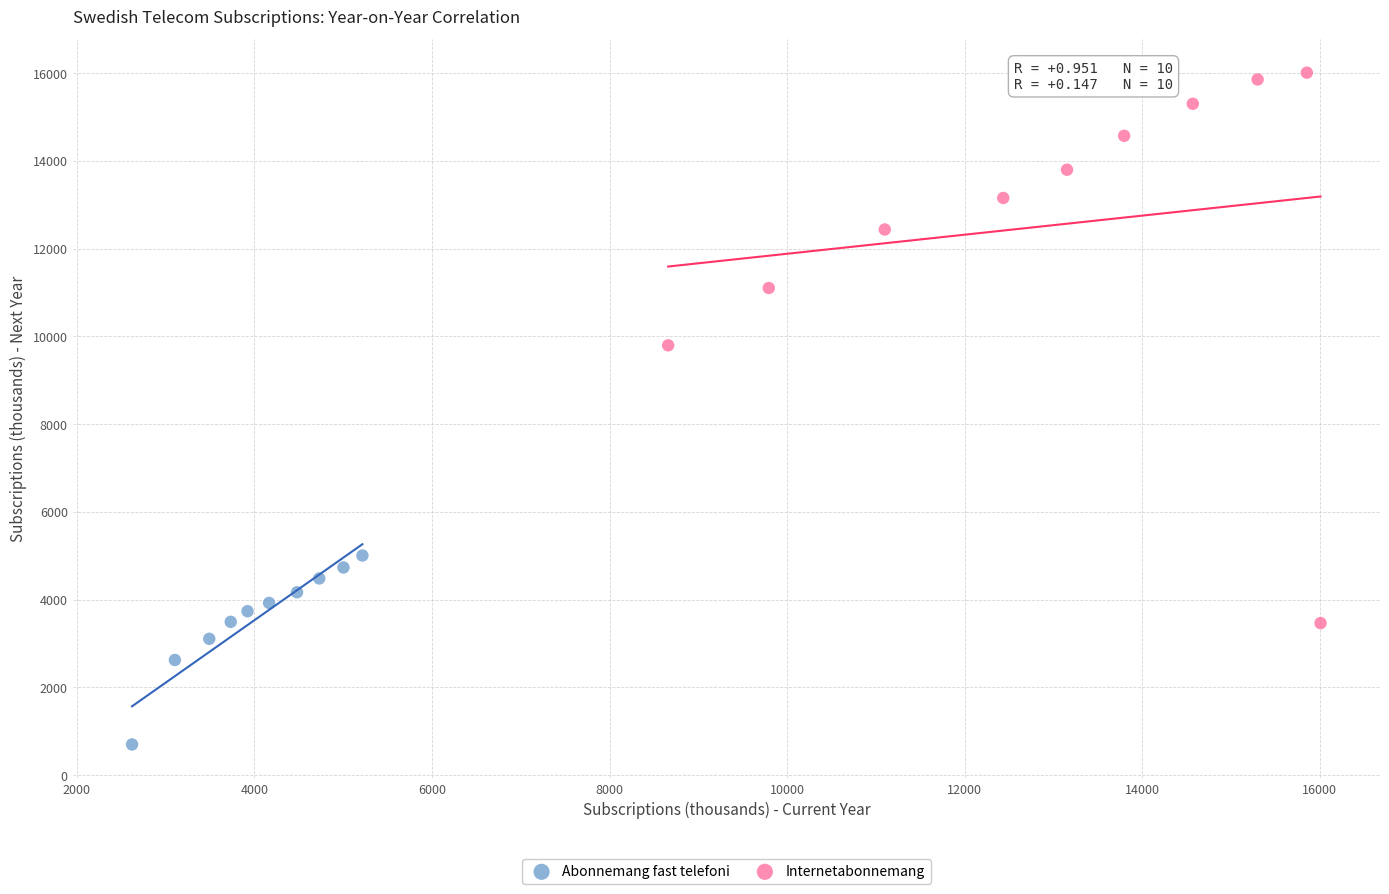

Which series contains the lowest Y value?

Abonnemang fast telefoni